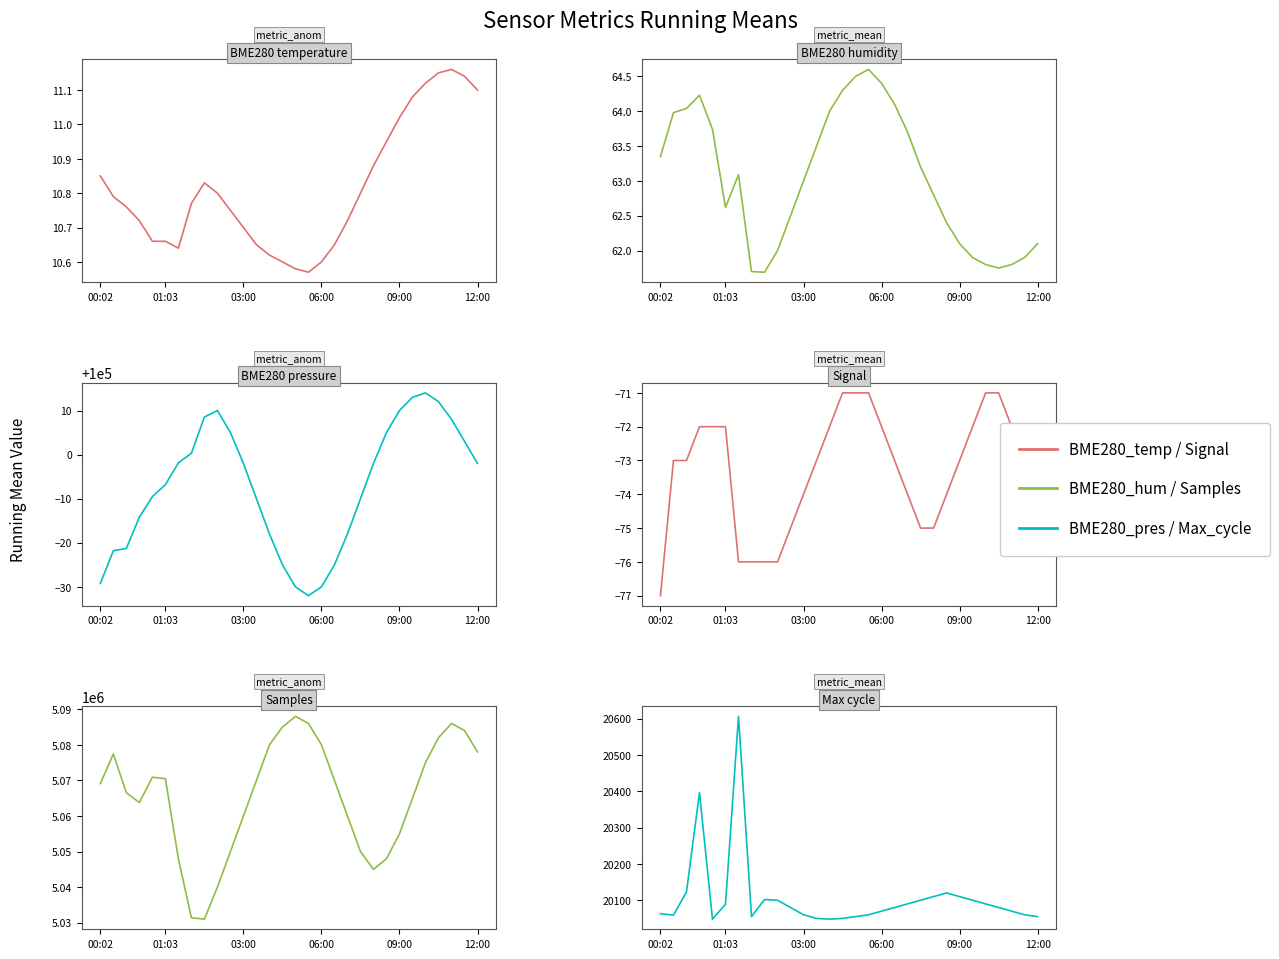

How many Signal values are between -75 and -72?

20